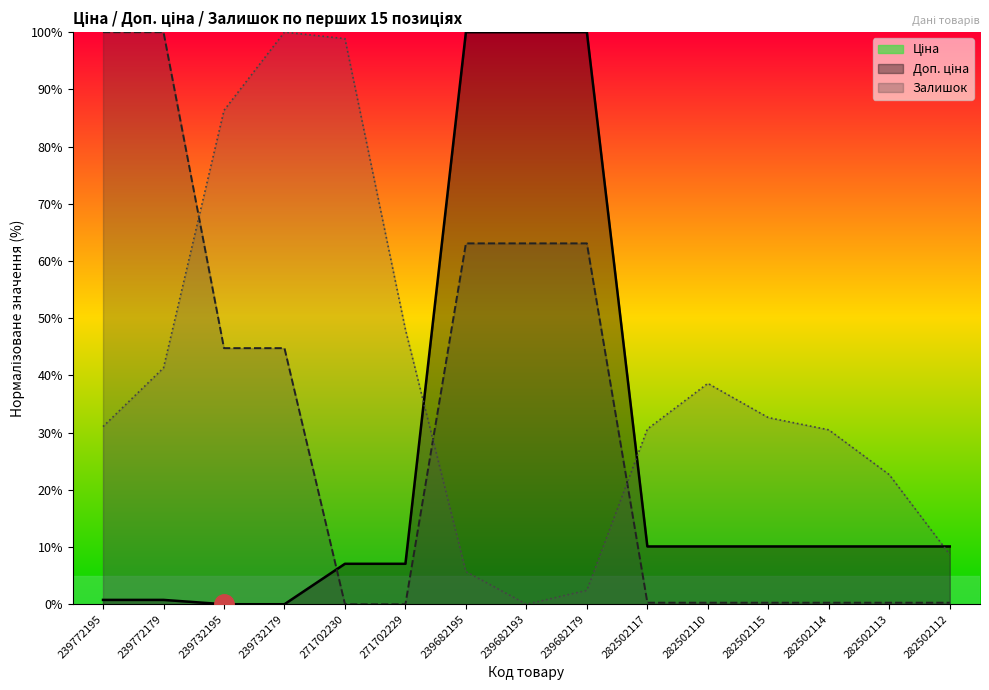

Reading right to left, transcribe all the data shown in this chart.

Ціна: 10.1	10.1	10.1	10.1	10.1	10.1	100.0	100.0	100.0	7.1	7.1	0.0	0.0	0.8	0.8
Доп. ціна: 0.3	0.3	0.3	0.3	0.3	0.3	63.1	63.1	63.1	0.0	0.0	44.8	44.8	100.0	100.0
Залишок: 8.7	22.6	30.5	32.6	38.6	30.6	2.4	0.0	5.7	48.0	98.9	100.0	86.3	41.3	31.1